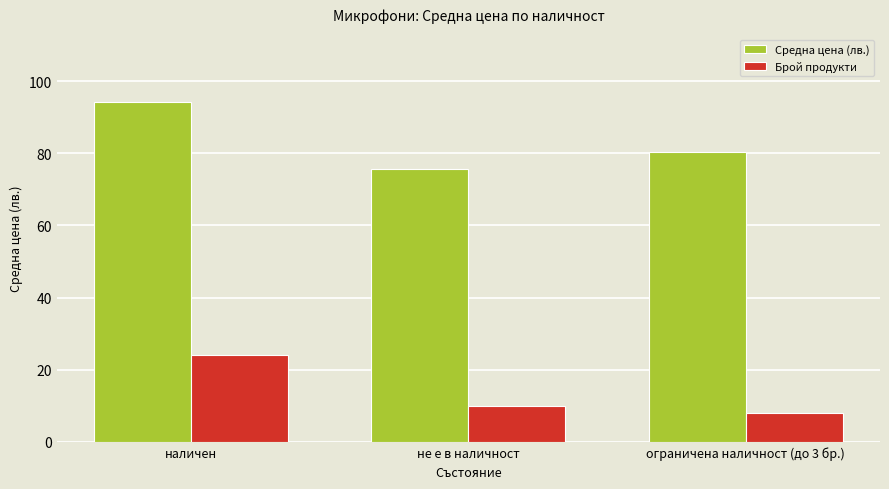

Reading right to left, what are all the values shown in this chart?

Средна цена (лв.): 80.3	75.8	94.1
Брой продукти: 8.0	10.0	24.0